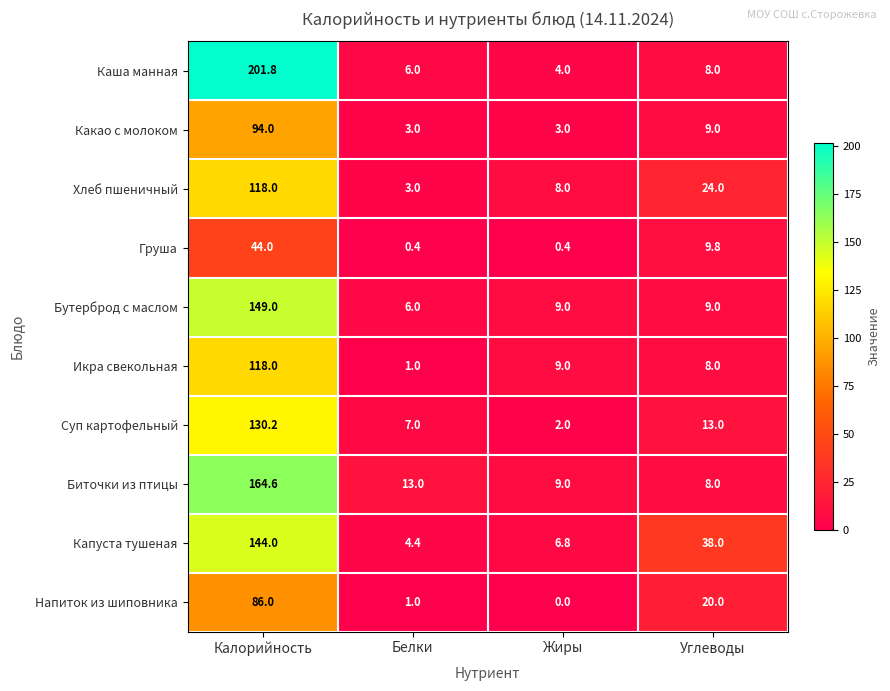

True or false: Капуста тушеная has a value of 11.1 at Жиры.

False